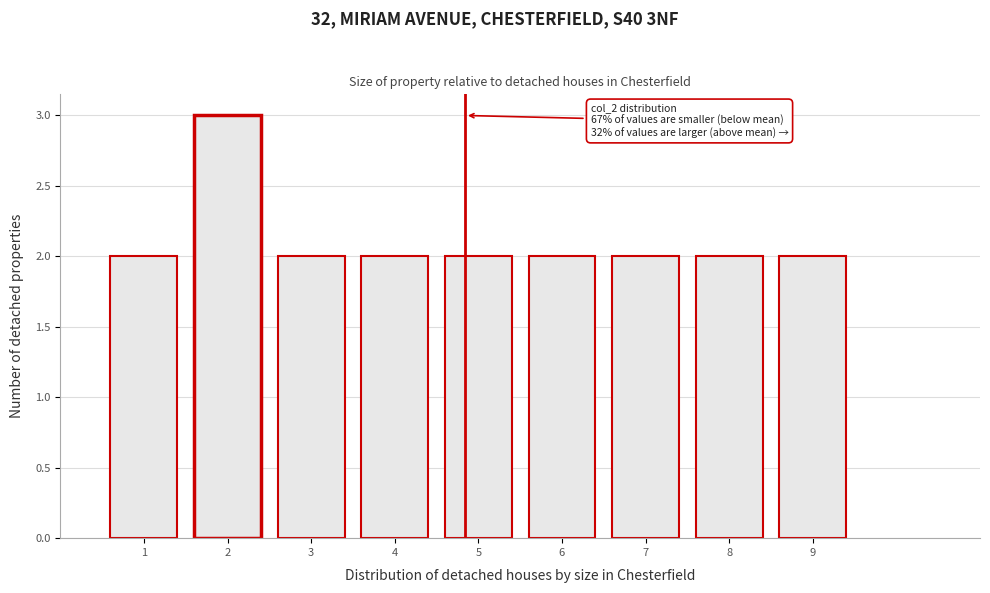

Which range on the x-axis has the tallest bar?

1.5 to 2.5